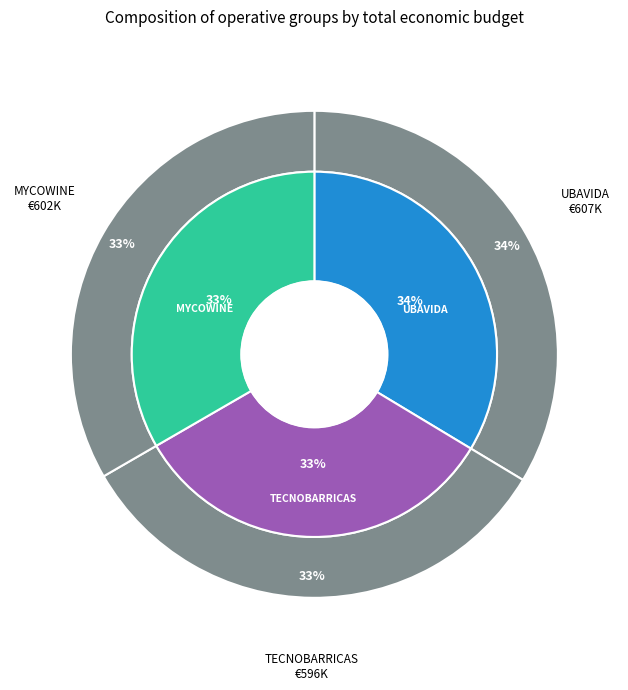

To the nearest percent, what portion does UBAVIDA represent?

34%